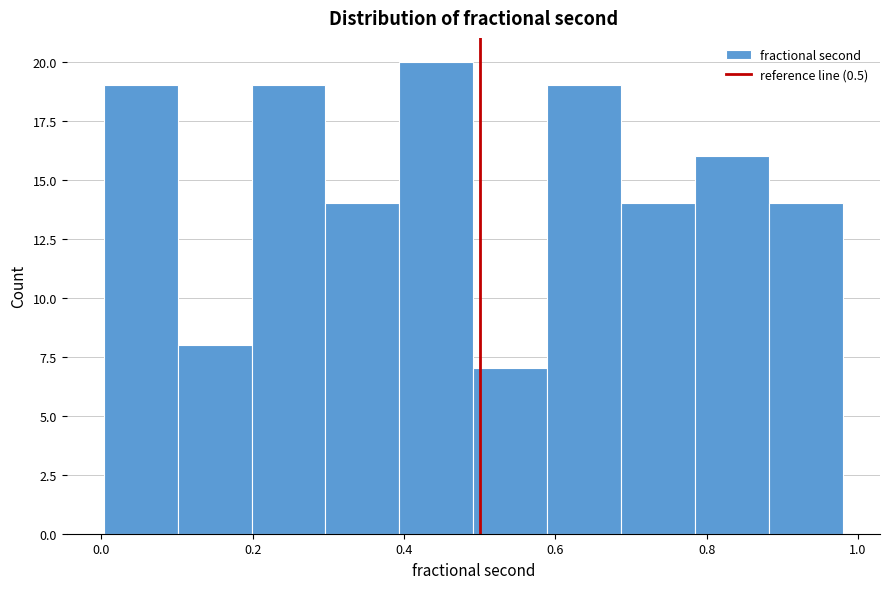

Reading left to right, list every bar in this chart as the range it spans on the x-axis followed by its height. Neither the bar edges nor the heights are printed on the chart, so give them approximately, as read against the axes.

0.00 to 0.10: 19
0.10 to 0.20: 8
0.20 to 0.30: 19
0.30 to 0.40: 14
0.40 to 0.50: 20
0.50 to 0.58: 7
0.58 to 0.68: 19
0.68 to 0.78: 14
0.78 to 0.88: 16
0.88 to 0.98: 14